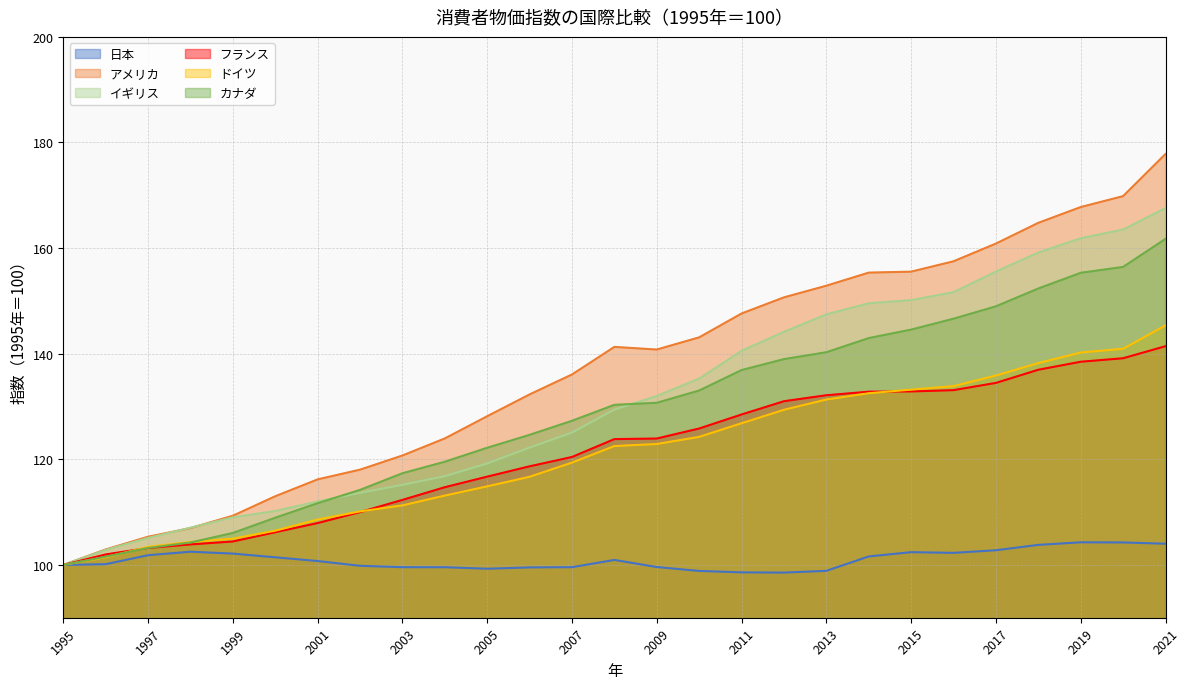

What is the value of the フランス point at the 25th from the left?

138.5